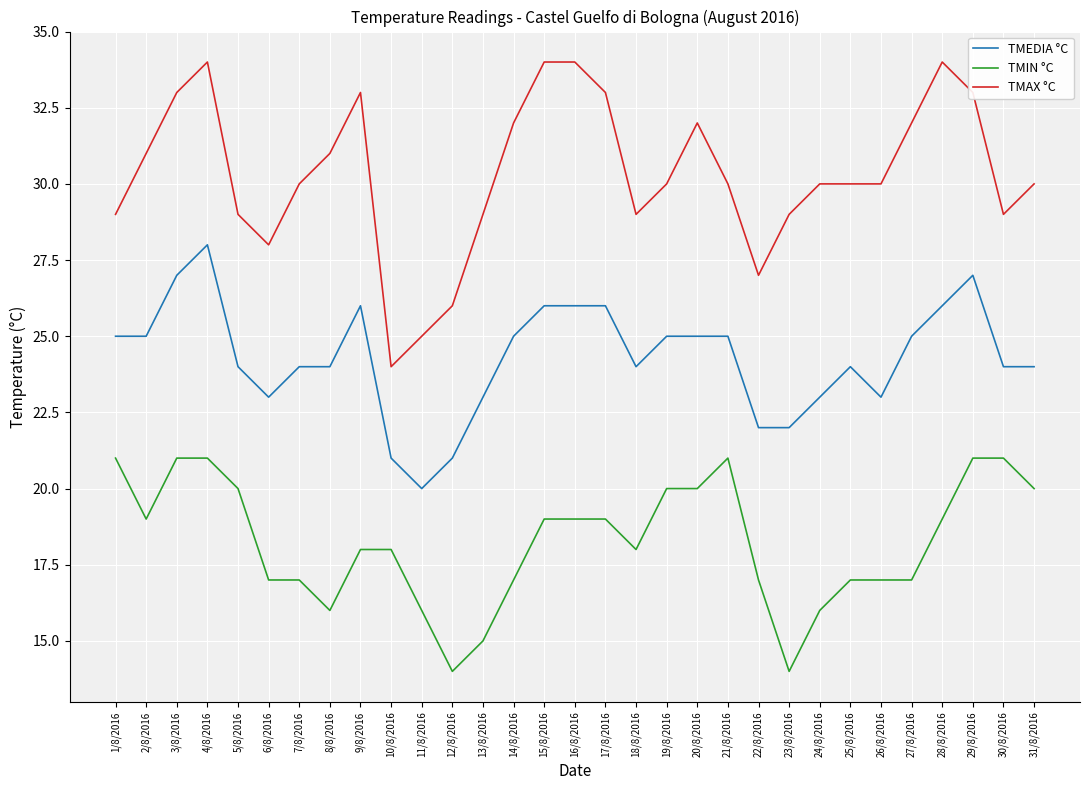

True or false: TMAX °C has more than 2 interior local peaks.

True